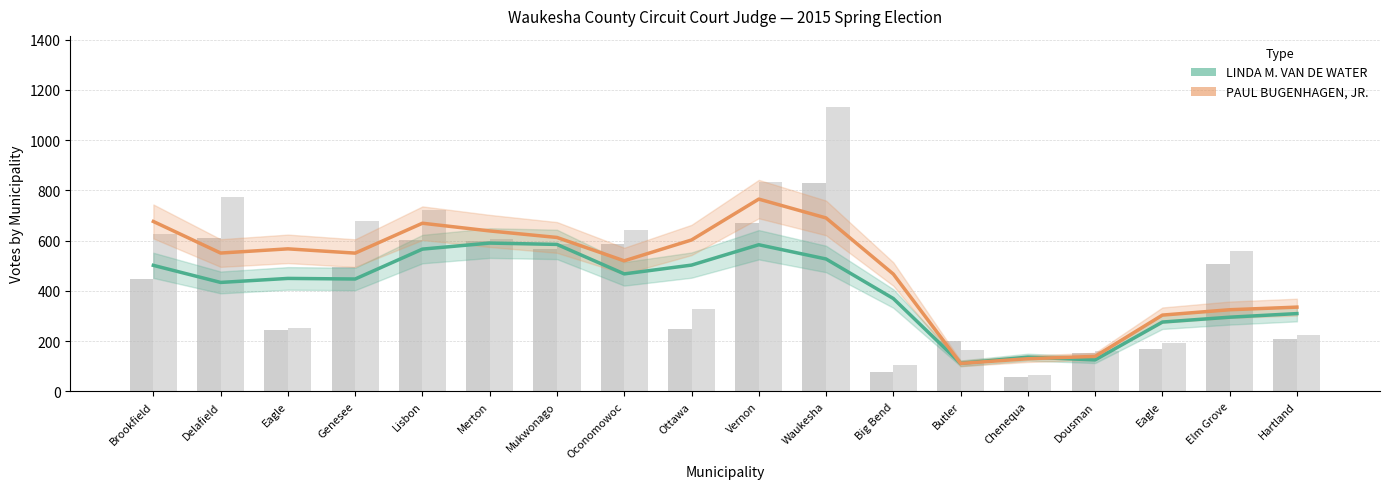

The PAUL BUGENHAGEN, JR. series shows 550.3 at Genesee. True or false?

True